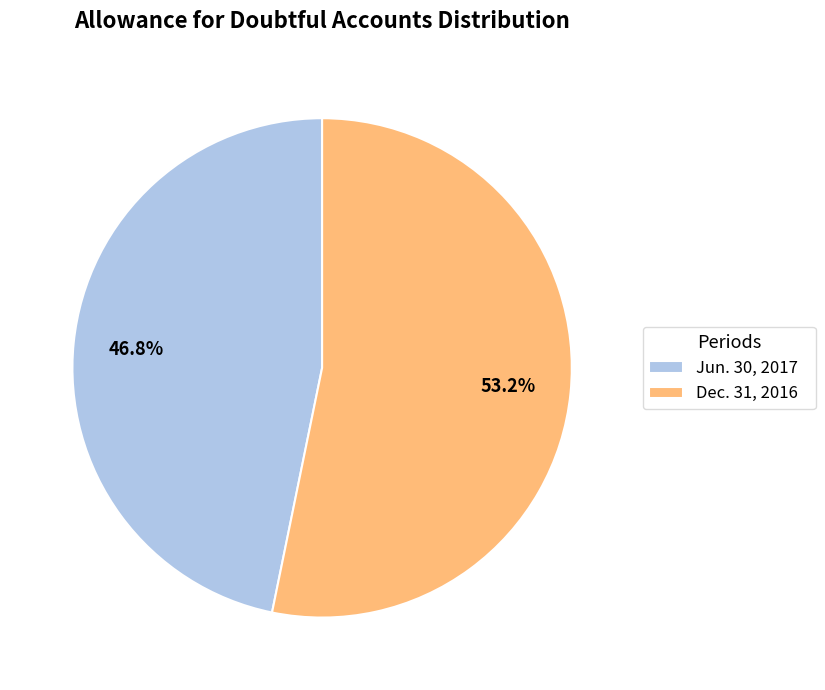

Does Jun. 30, 2017 account for over 50% of the chart?

No